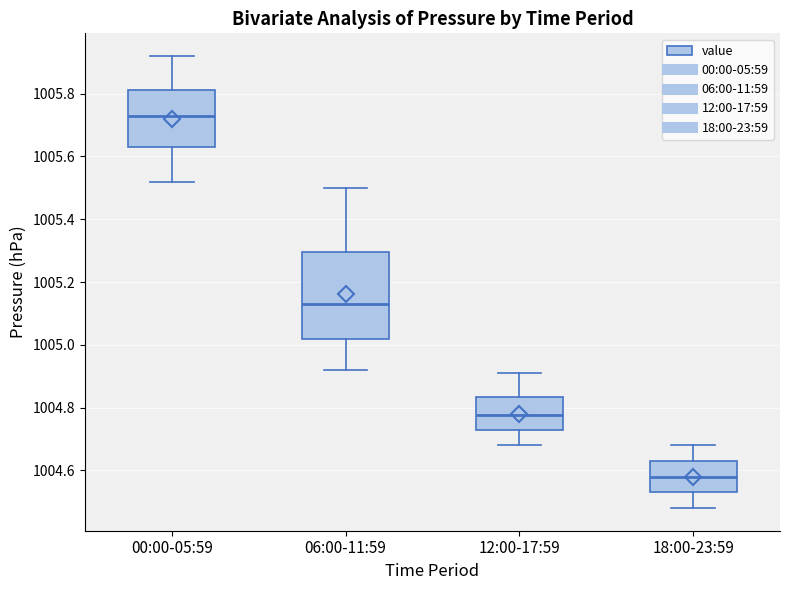

Reading left to right, transcribe this box plot: for each box, give where its median line is, the range the box spans, and where its two whiskers end, as read against the y-axis. The values are not printed on the chart, so give them approximately, as read against the axis.

00:00-05:59: median 1005.74, box 1005.64 to 1005.82, whiskers 1005.52 to 1005.92
06:00-11:59: median 1005.14, box 1005.02 to 1005.30, whiskers 1004.92 to 1005.50
12:00-17:59: median 1004.78, box 1004.72 to 1004.84, whiskers 1004.68 to 1004.92
18:00-23:59: median 1004.58, box 1004.54 to 1004.64, whiskers 1004.48 to 1004.68